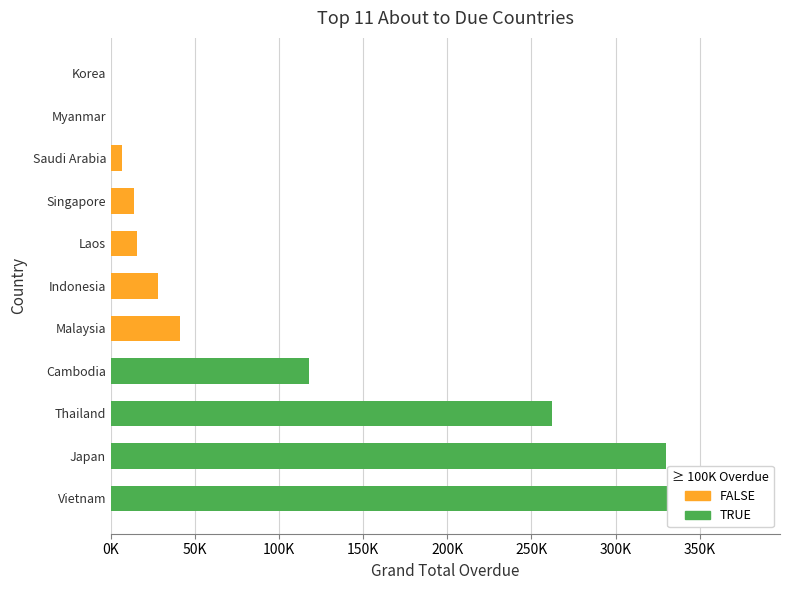

Reading left to right, transcribe all the data shown in this chart.

378833.3	330073.3	261933.5	118024.8	41243.5	28123.0	15310.0	13552.8	6426.0	0.0	0.0